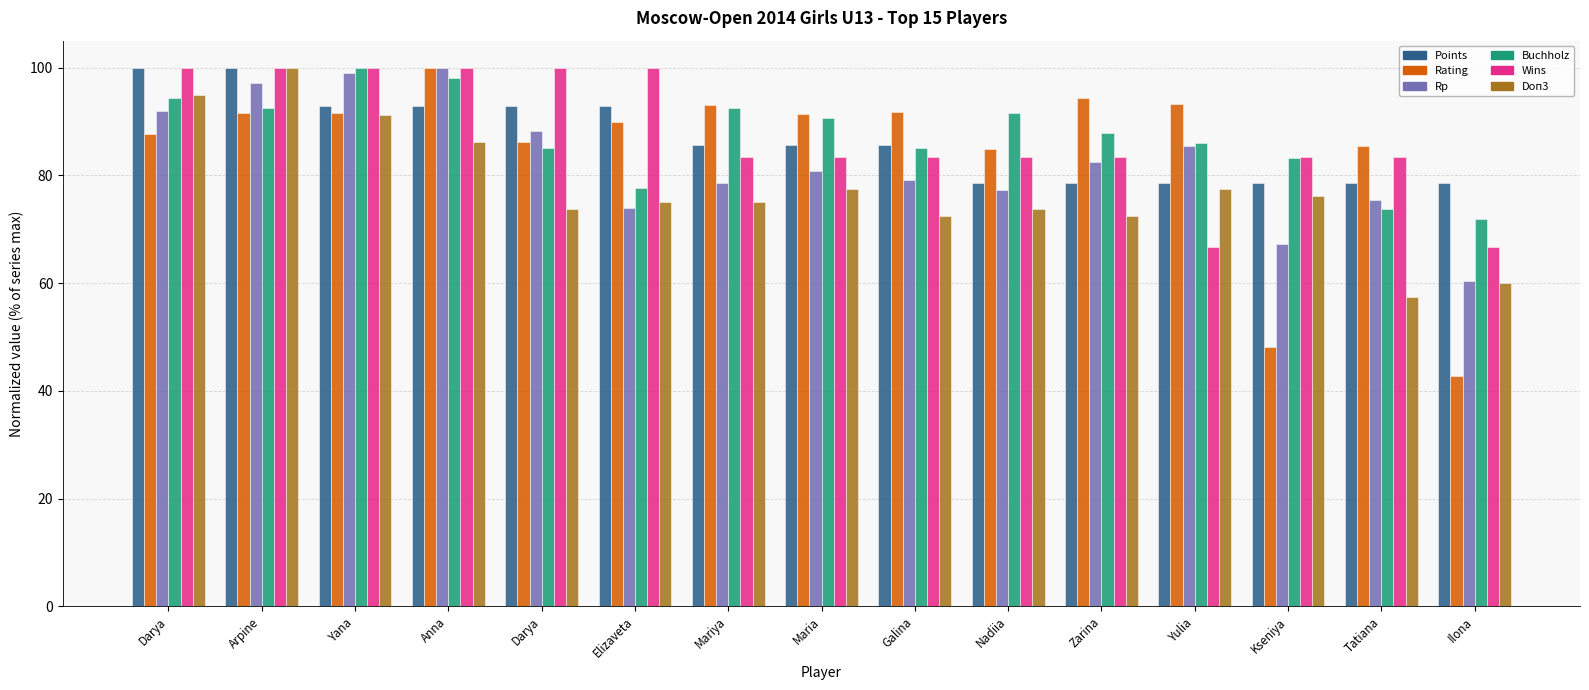

What are all the series names shown in the legend?

Points, Rating, Rp, Buchholz, Wins, Doп3